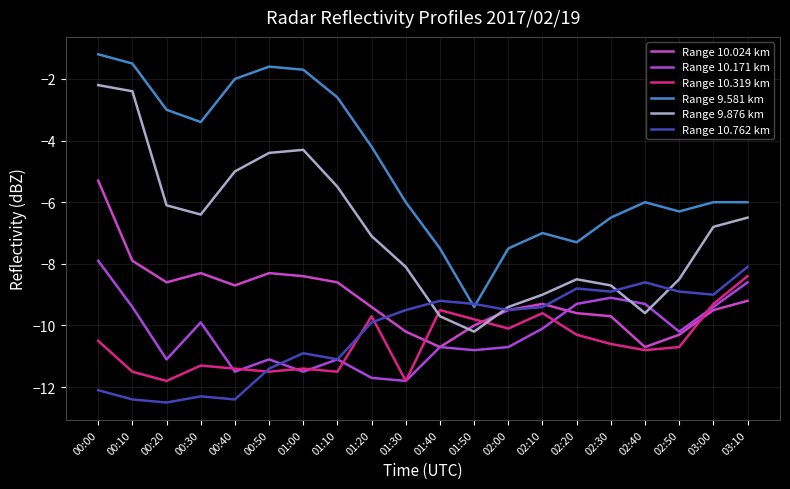

How many distinct data groups are displayed?

6